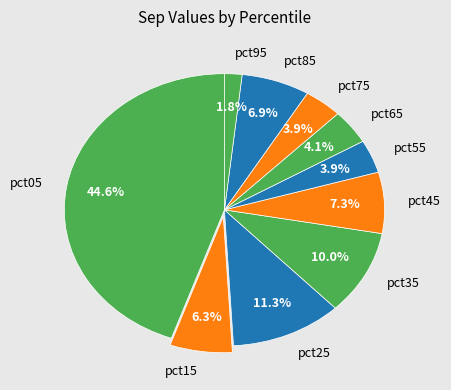

True or false: pct55 accounts for 4% of the total.

True